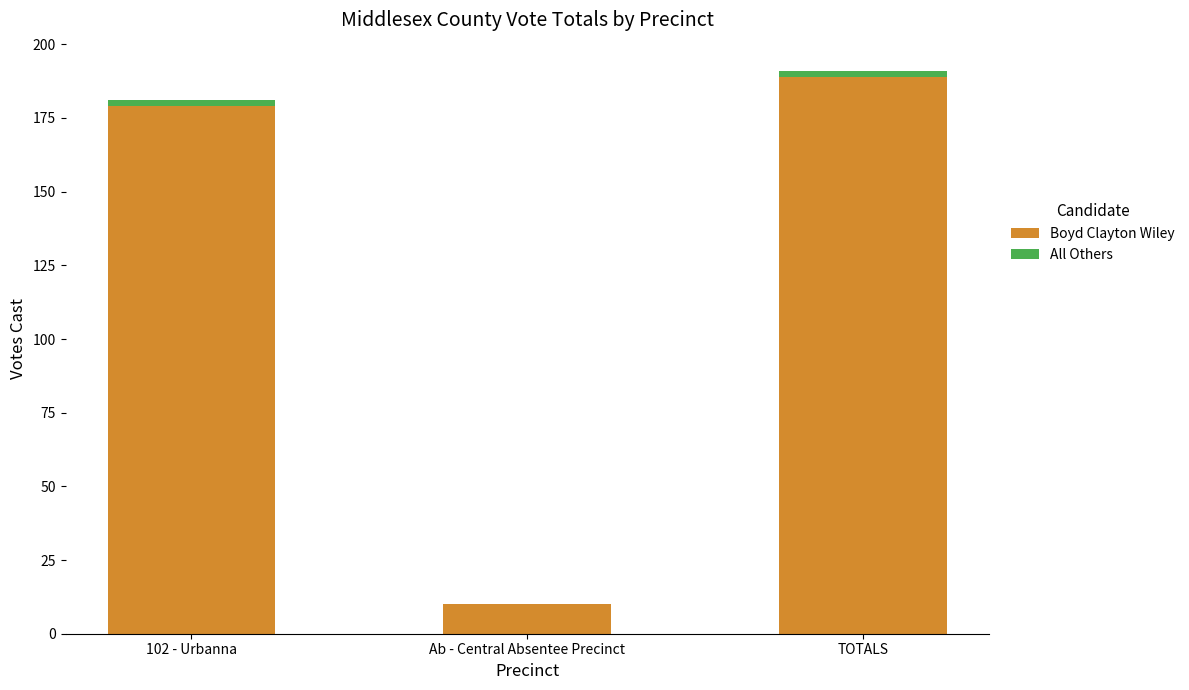

At which category is the sum across all series the highest?

TOTALS